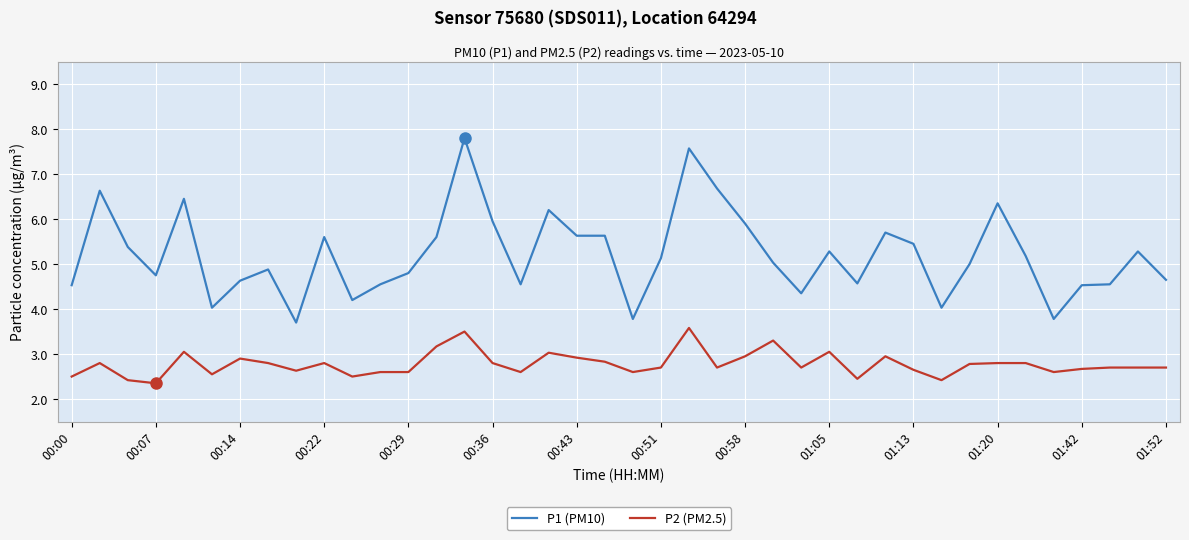

At how many categories does at least one series exceed 7?

2